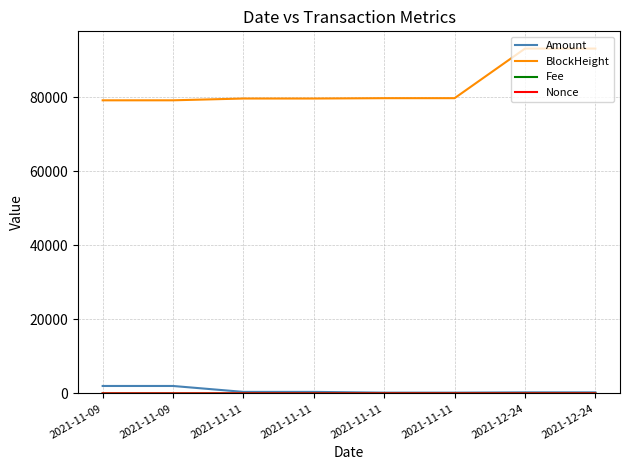

True or false: Nonce and BlockHeight intersect in this chart.

False